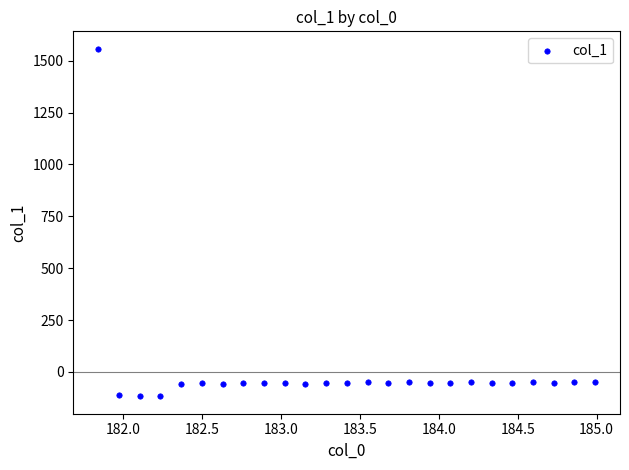

What is the range of Y values (max minus min)?

1675.5